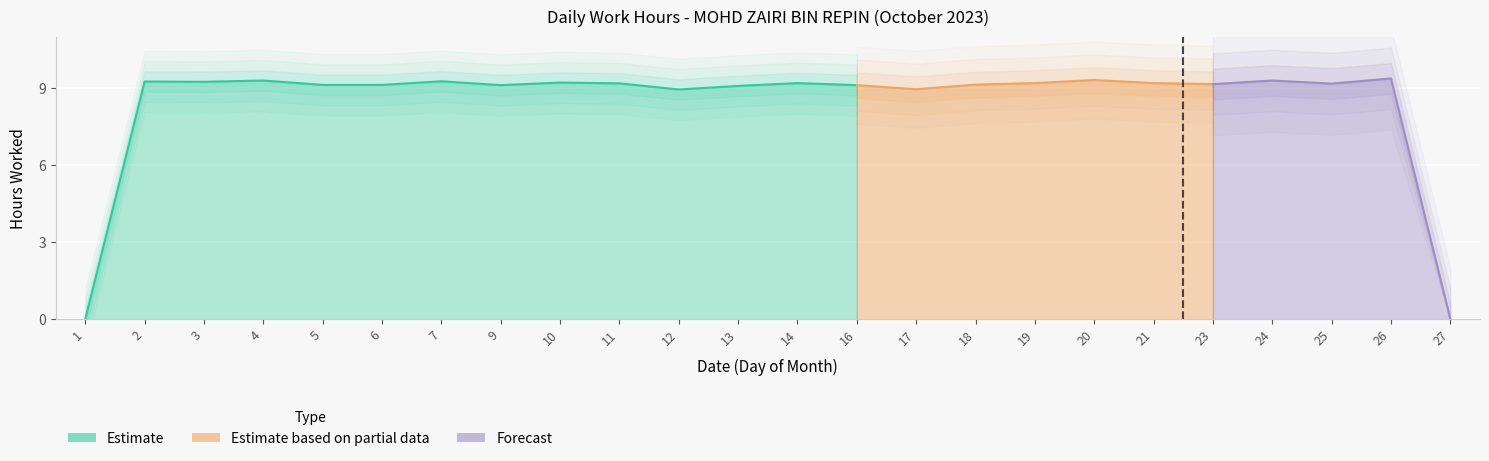

Reading right to left, extract all data points from this chart.

0.0	9.4	9.2	9.3	9.2	9.2	9.3	9.2	9.1	9.0	9.1	9.2	9.1	8.9	9.2	9.2	9.1	9.3	9.1	9.1	9.3	9.2	9.3	0.0